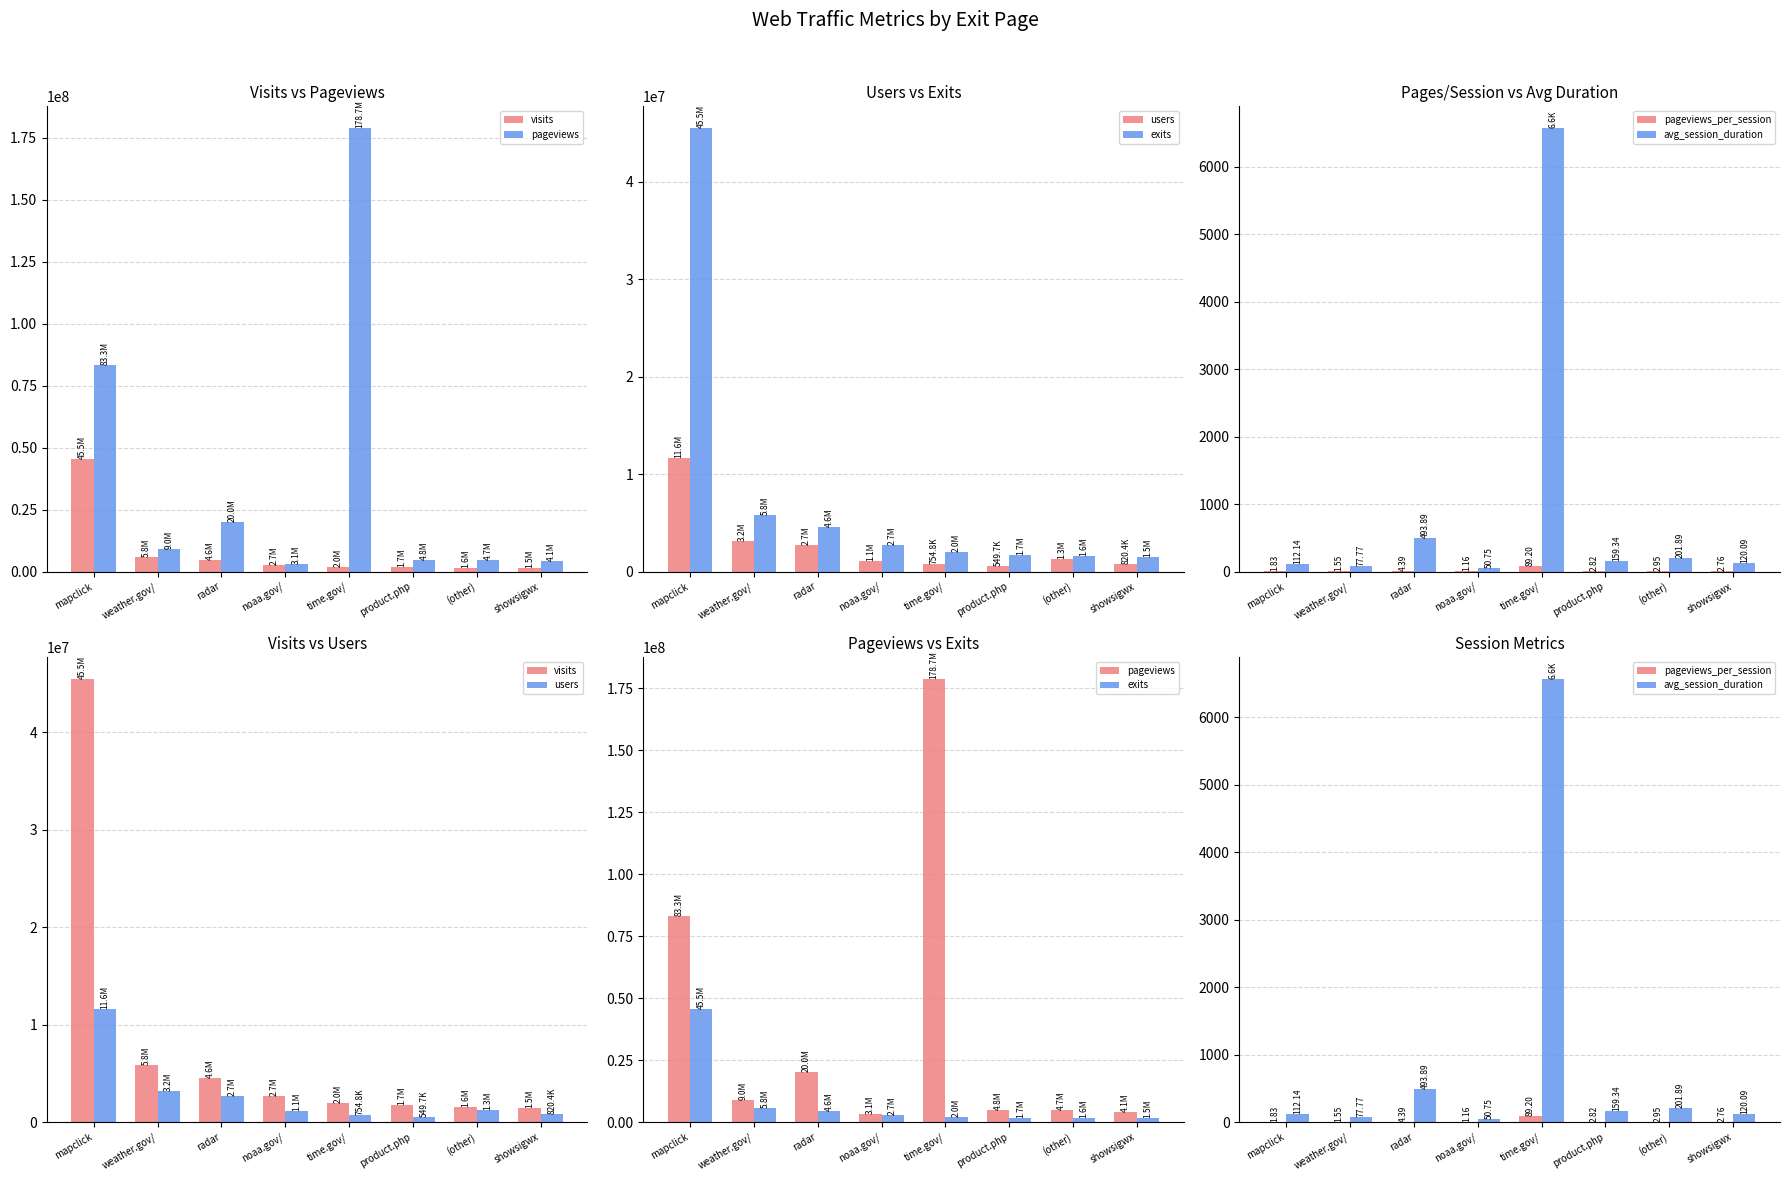

What position from the right is weather.gov/?

7